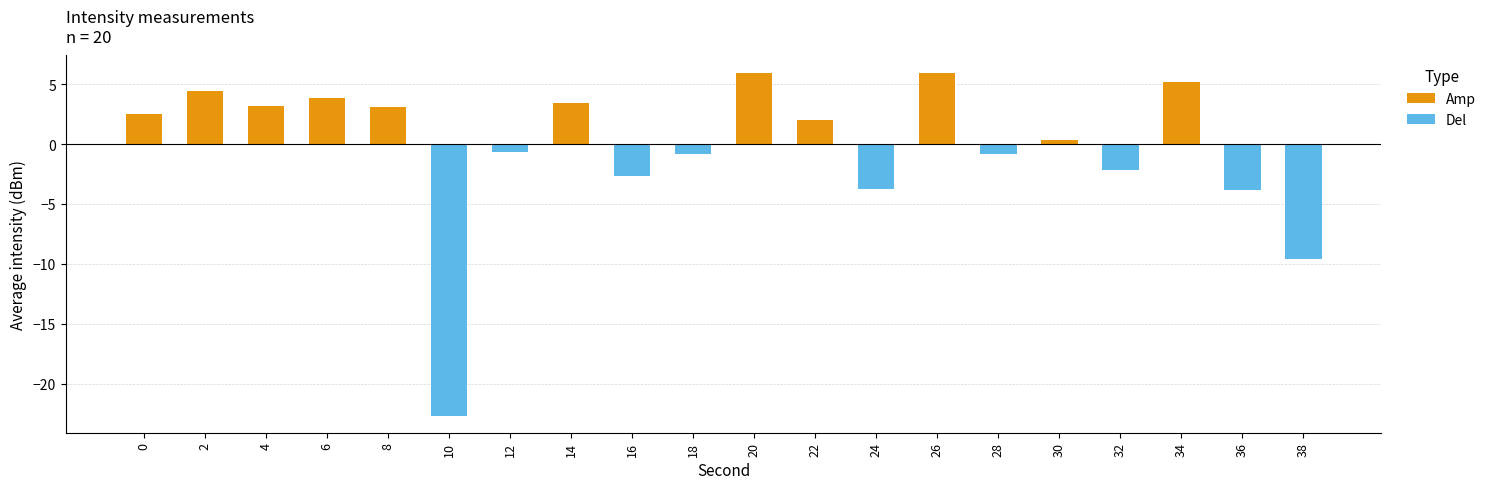

Reading right to left, list all the values displayed in this chart.

Amp: 0.0	0.0	5.2	0.0	0.4	0.0	6.0	0.0	2.0	6.0	0.0	0.0	3.5	0.0	0.0	3.1	3.9	3.2	4.4	2.5
Del: -9.6	-3.8	0.0	-2.2	0.0	-0.8	0.0	-3.7	0.0	0.0	-0.8	-2.7	0.0	-0.7	-22.7	0.0	0.0	0.0	0.0	0.0